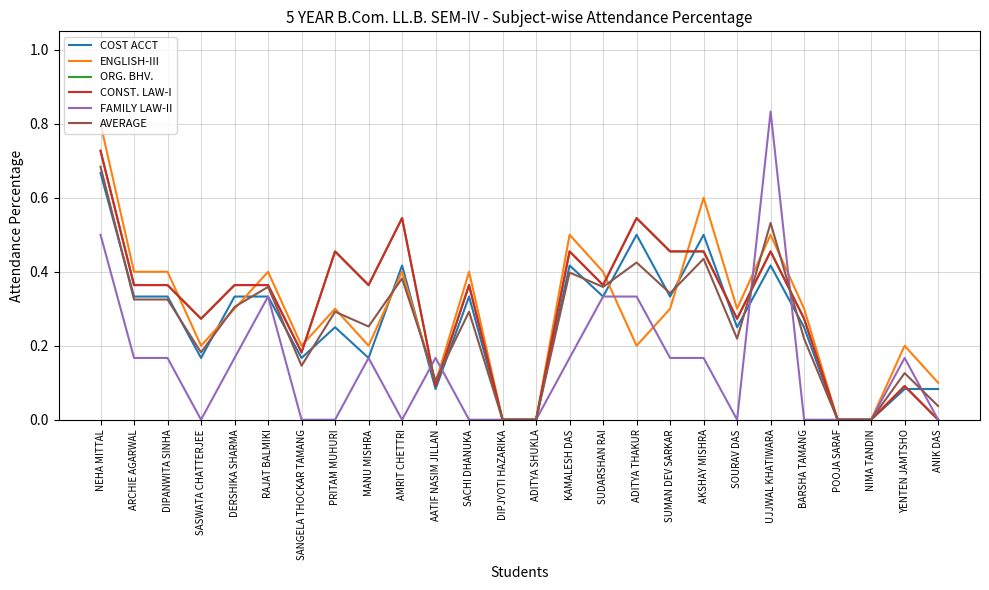

What is the difference between the highest and lowest values at SANGELA THOCKAR TAMANG?

0.2